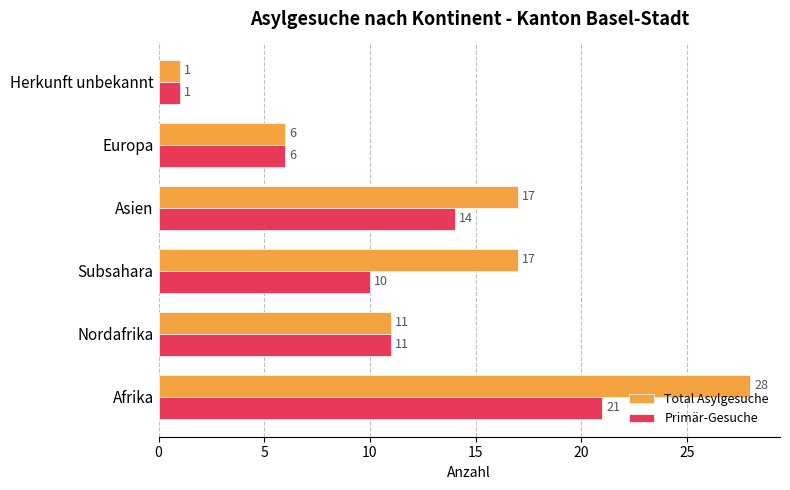

Is it true that Primär-Gesuche equals 2 at Herkunft unbekannt?

False